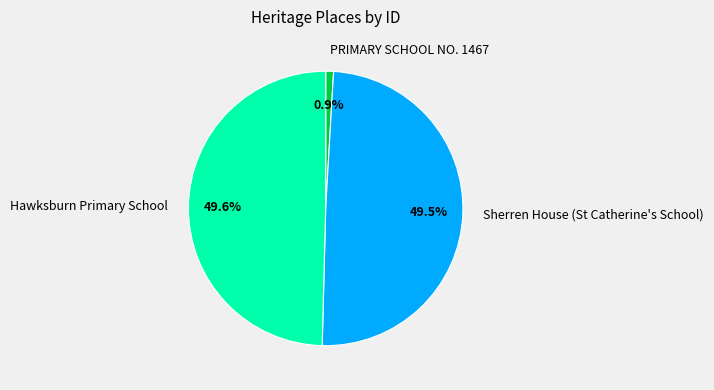

To the nearest percent, what portion does Hawksburn Primary School represent?

50%